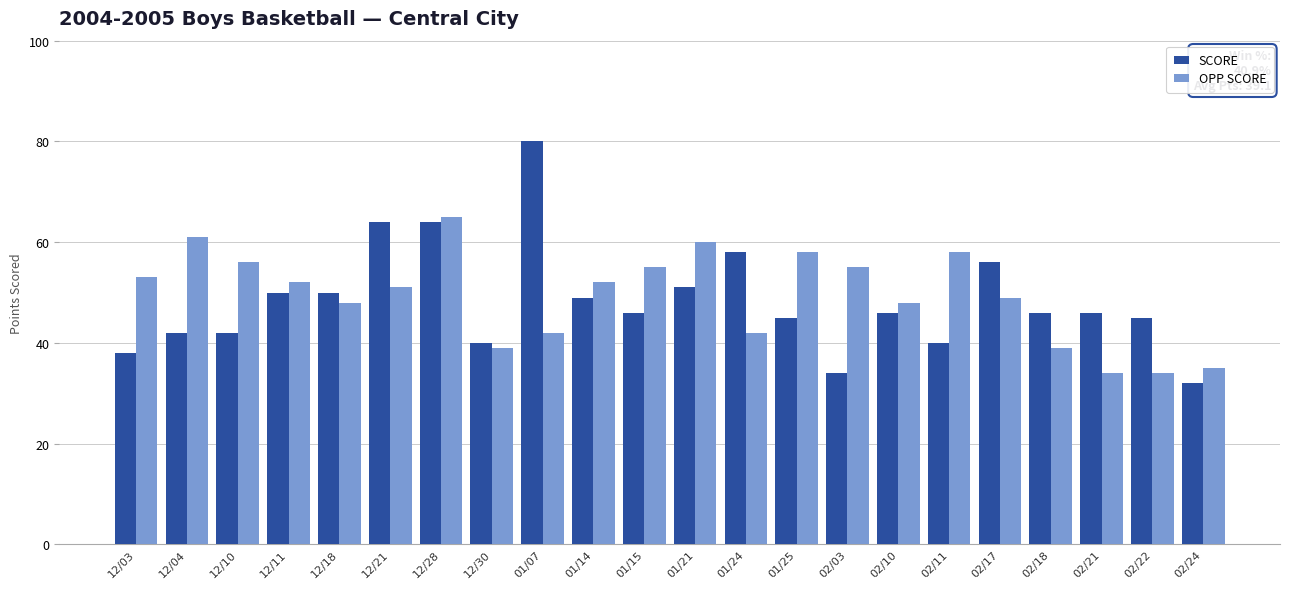

The SCORE series shows 55 at 12/10. True or false?

False